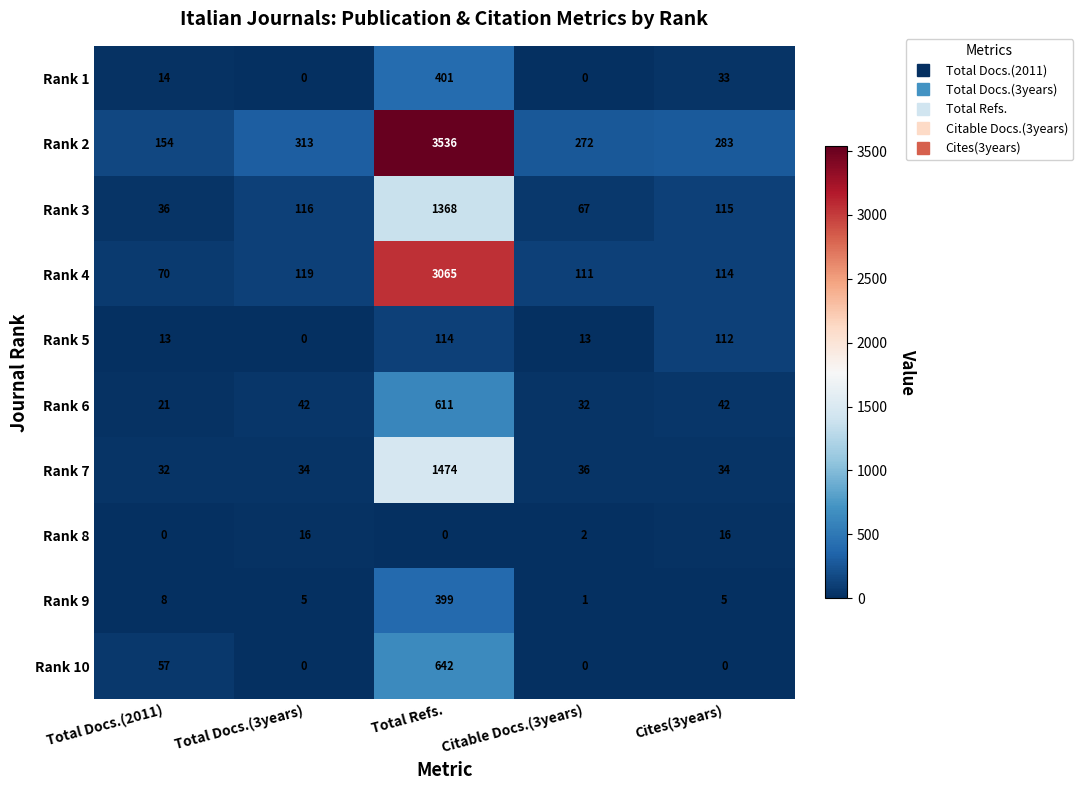

True or false: Rank 9 has a value of 1 at Citable Docs.(3years).

True